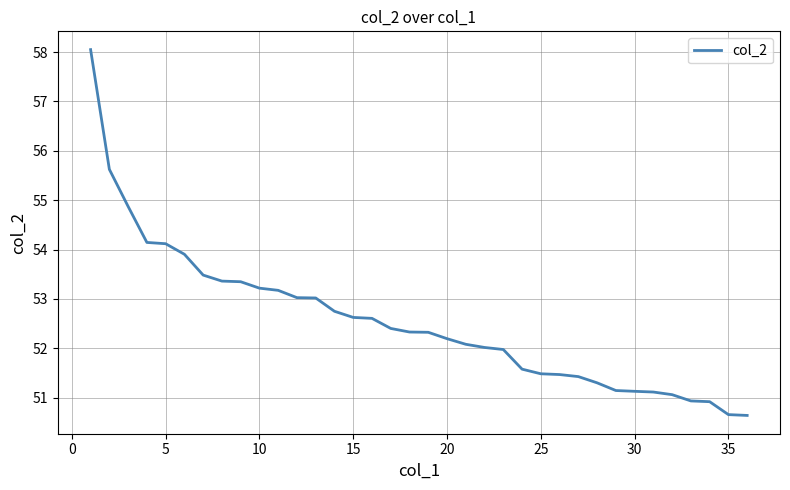

What is the minimum value shown in the chart?

50.6